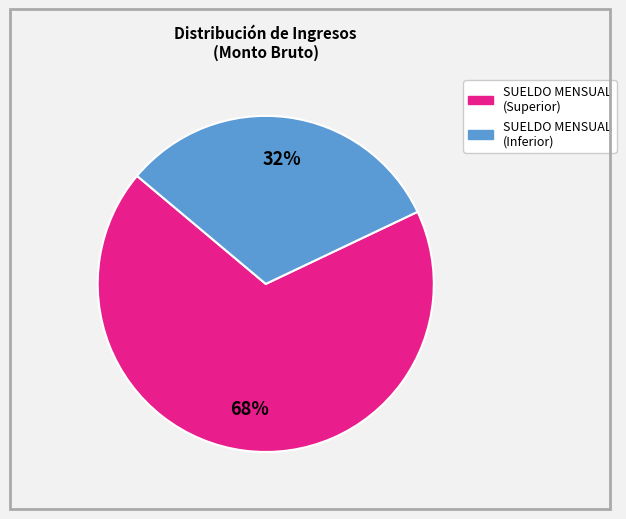

To the nearest percent, what is the average slice percentage?

50%